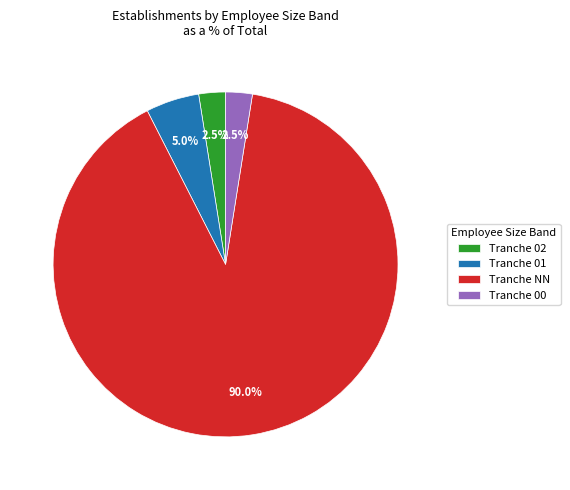

How many slices are in this pie chart?

4